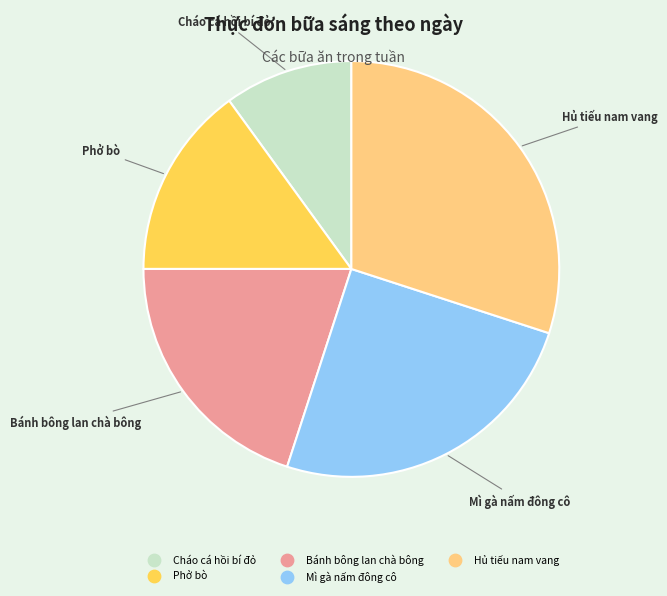

Count the number of slices in the pie.

5